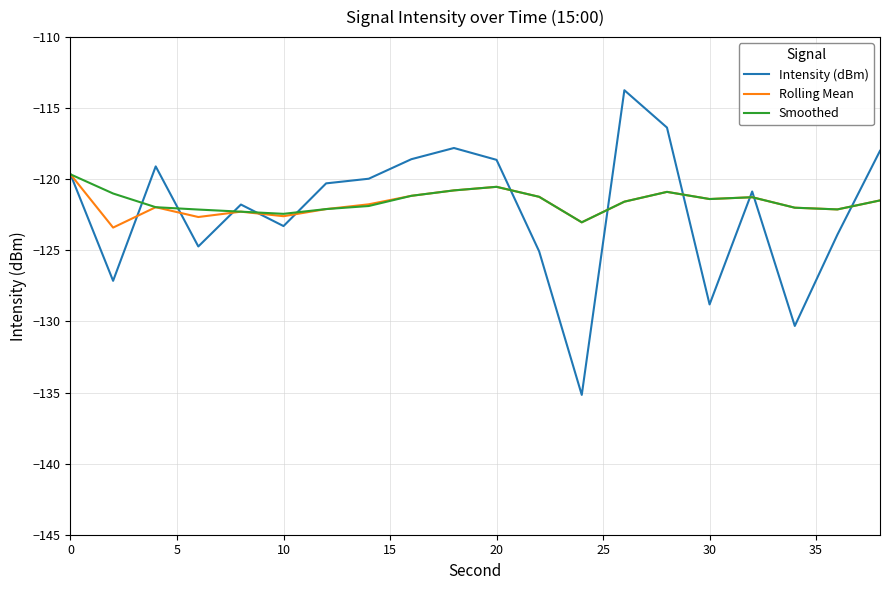

How many lines are shown in the chart?

3